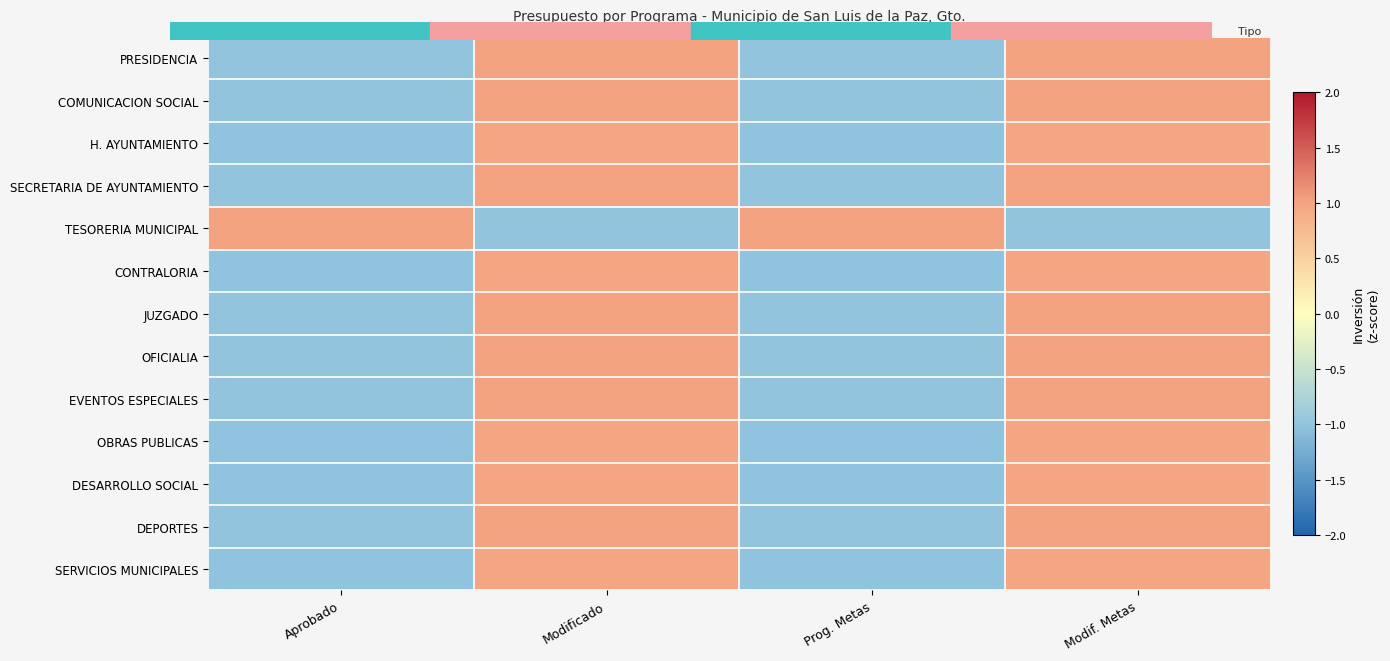

Reading right to left, what are all the values shown in this chart?

PRESIDENCIA: Modif. Metas=1.0	Prog. Metas=-1.0	Modificado=1.0	Aprobado=-1.0
COMUNICACION SOCIAL: Modif. Metas=1.0	Prog. Metas=-1.0	Modificado=1.0	Aprobado=-1.0
H. AYUNTAMIENTO: Modif. Metas=1.0	Prog. Metas=-1.0	Modificado=1.0	Aprobado=-1.0
SECRETARIA DE AYUNTAMIENTO: Modif. Metas=1.0	Prog. Metas=-1.0	Modificado=1.0	Aprobado=-1.0
TESORERIA MUNICIPAL: Modif. Metas=-1.0	Prog. Metas=1.0	Modificado=-1.0	Aprobado=1.0
CONTRALORIA: Modif. Metas=1.0	Prog. Metas=-1.0	Modificado=1.0	Aprobado=-1.0
JUZGADO: Modif. Metas=1.0	Prog. Metas=-1.0	Modificado=1.0	Aprobado=-1.0
OFICIALIA: Modif. Metas=1.0	Prog. Metas=-1.0	Modificado=1.0	Aprobado=-1.0
EVENTOS ESPECIALES: Modif. Metas=1.0	Prog. Metas=-1.0	Modificado=1.0	Aprobado=-1.0
OBRAS PUBLICAS: Modif. Metas=1.0	Prog. Metas=-1.0	Modificado=1.0	Aprobado=-1.0
DESARROLLO SOCIAL: Modif. Metas=1.0	Prog. Metas=-1.0	Modificado=1.0	Aprobado=-1.0
DEPORTES: Modif. Metas=1.0	Prog. Metas=-1.0	Modificado=1.0	Aprobado=-1.0
SERVICIOS MUNICIPALES: Modif. Metas=1.0	Prog. Metas=-1.0	Modificado=1.0	Aprobado=-1.0